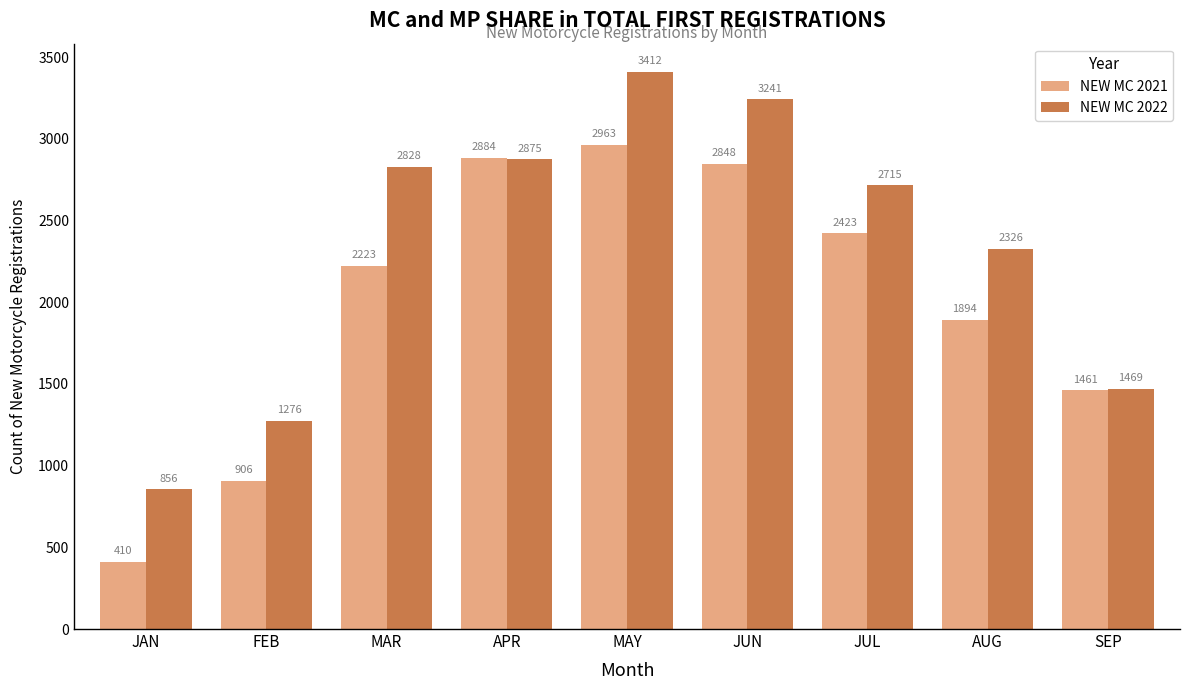

What is the average value of the NEW MC 2021 series?

2001